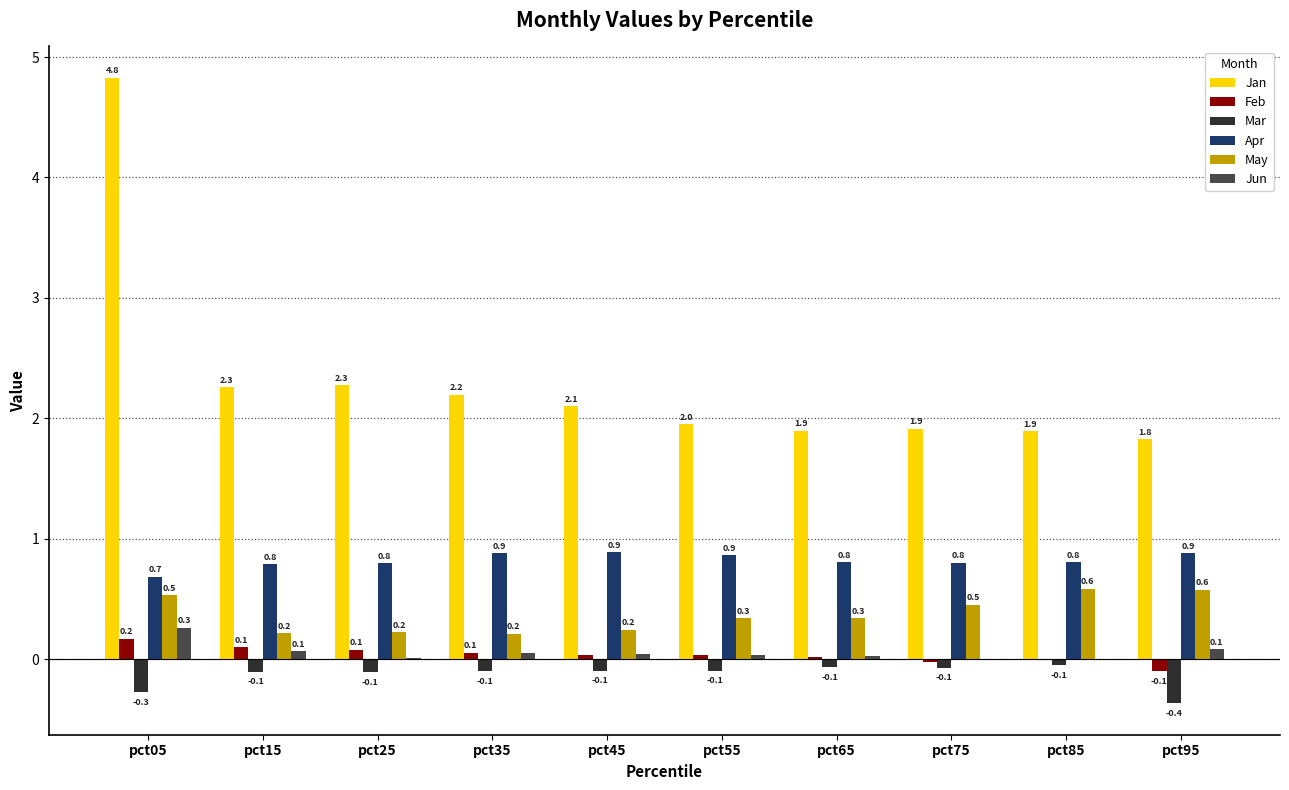

Count the number of categories in the chart.

10